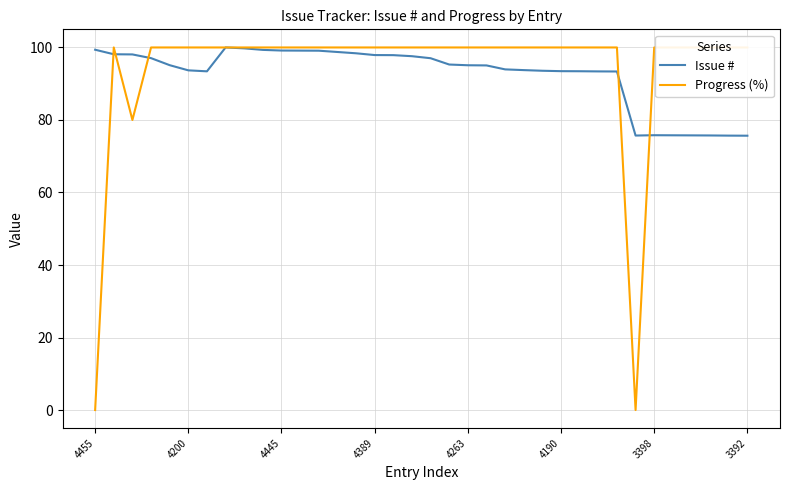

What is the average value of the Issue # series?

92.5